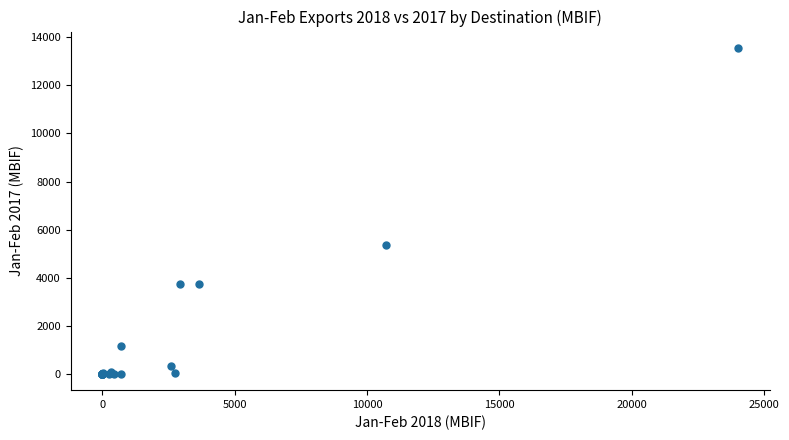

What Y value in the scatter plot is closest to 6780?

5358.6